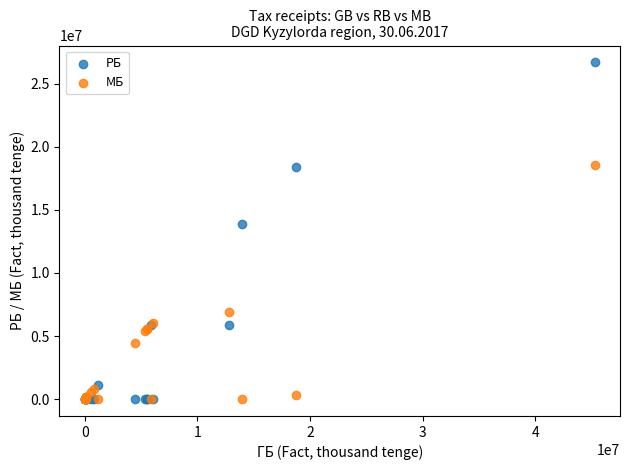

In the РБ series, what Y value is closest to 13346812?

13914597